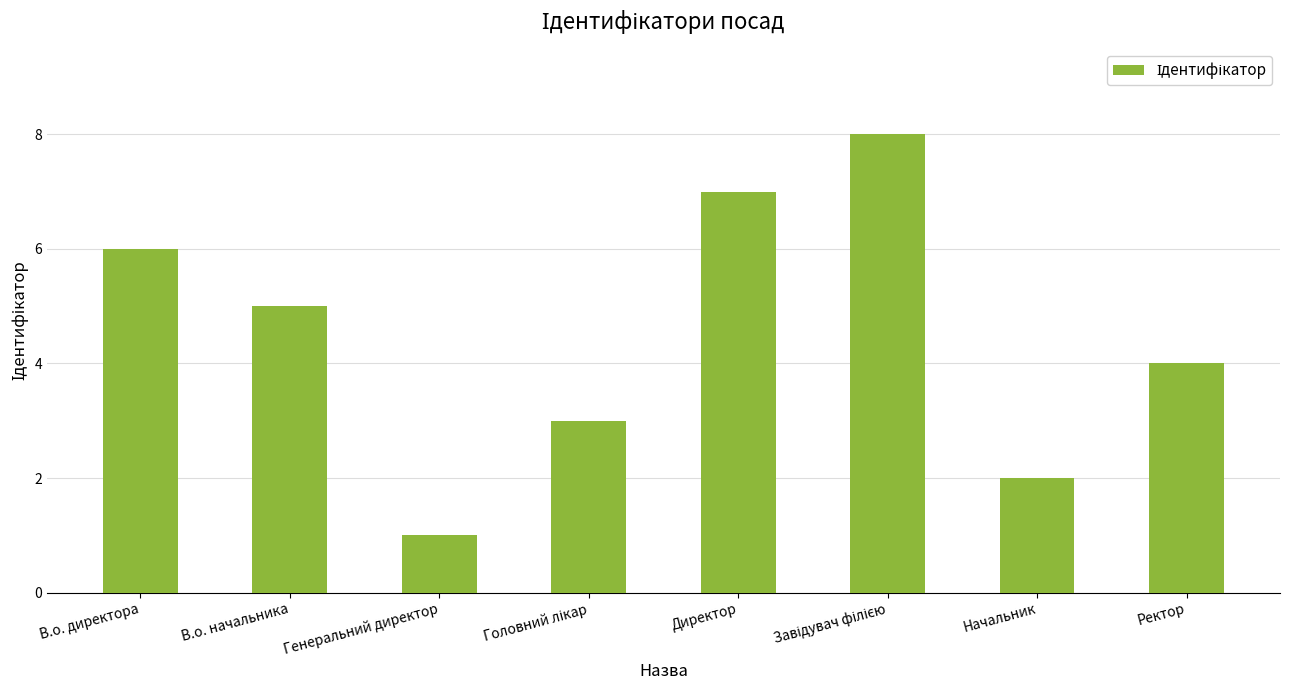

What is the sum of all values?

36